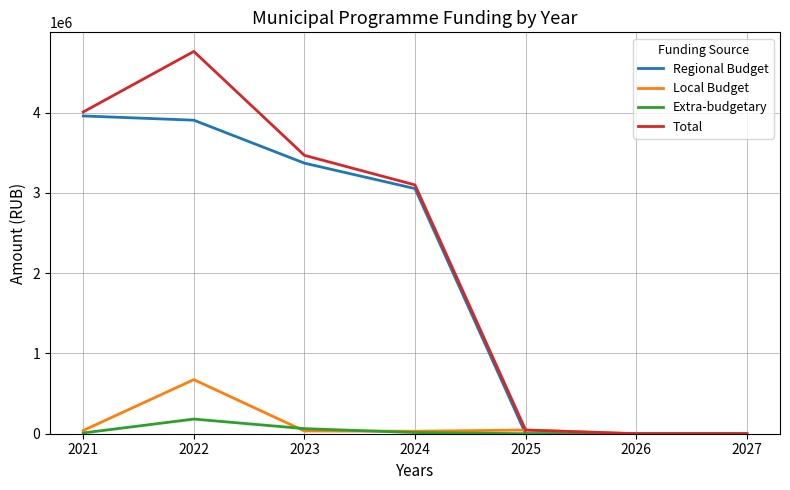

List the series in order of their peak value, lowest first.

Extra-budgetary, Local Budget, Regional Budget, Total